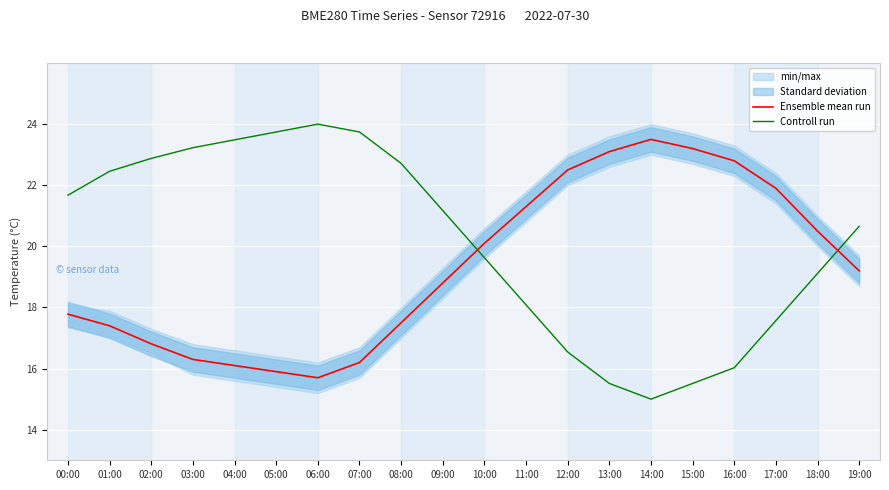

What is the highest value of the Controll run series?

24.0